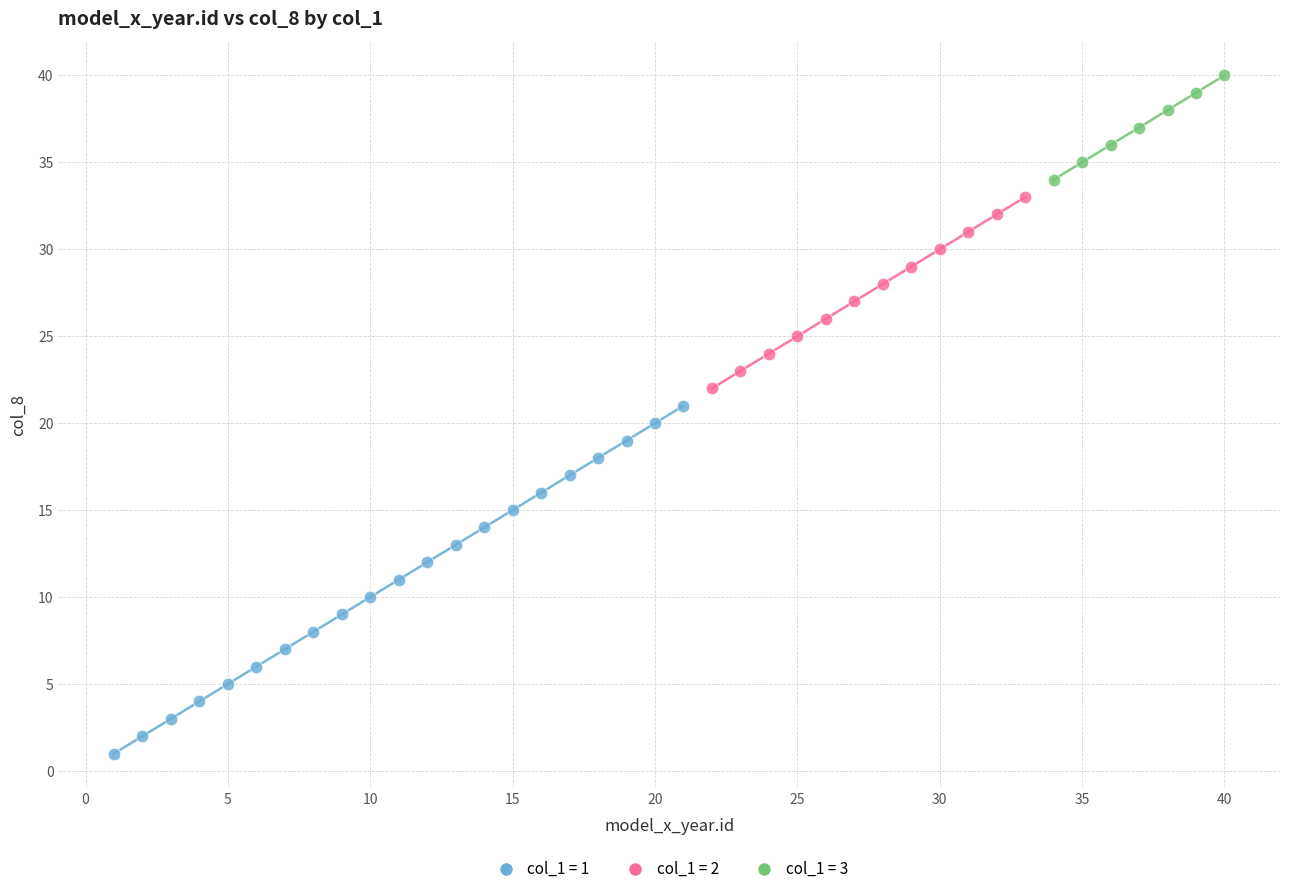

Which series contains the highest Y value?

col_1 = 3